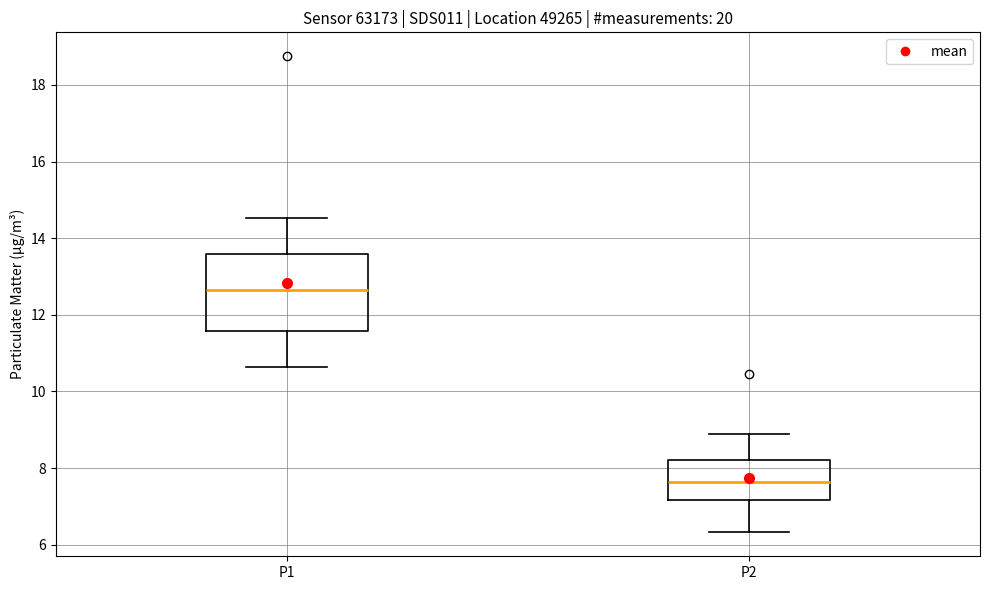

Comparing the boxes themselves (not the whiskers), which one is the tallest?

P1